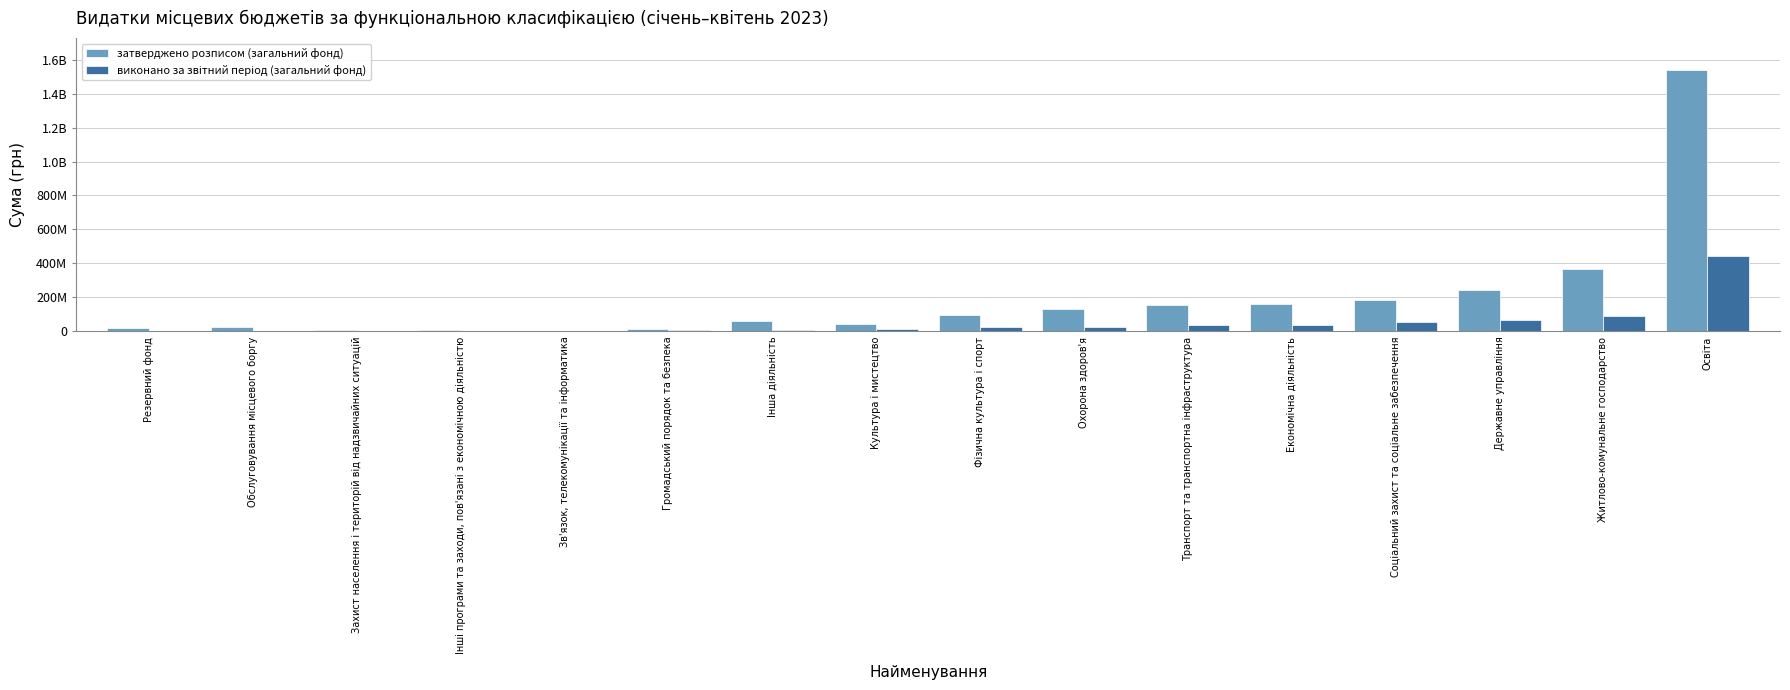

What is the highest value of the виконано за звітний період (загальний фонд) series?

442046554.2